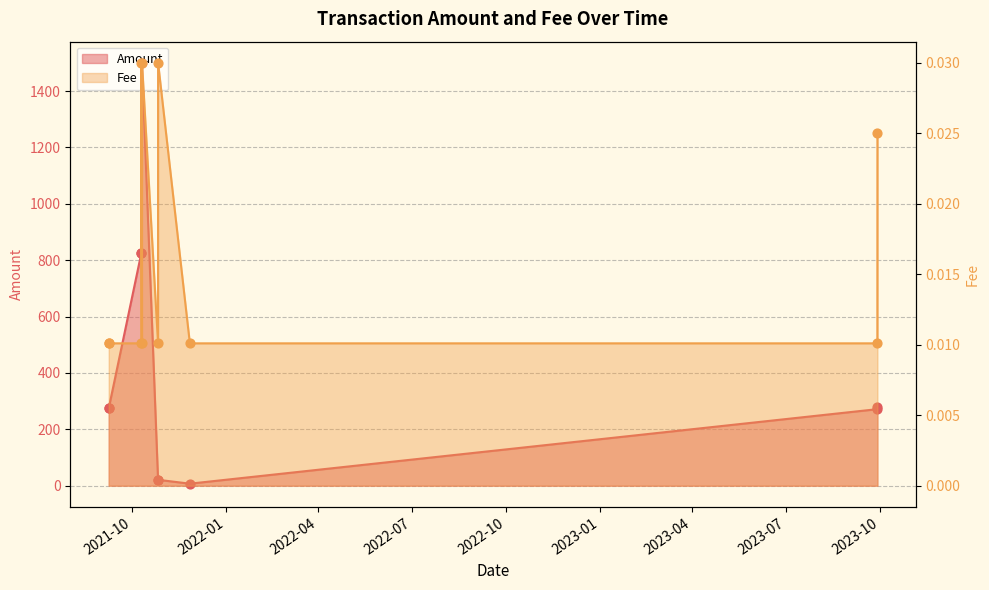

At which category is the sum across all series the highest?

2021-10-10 21:48